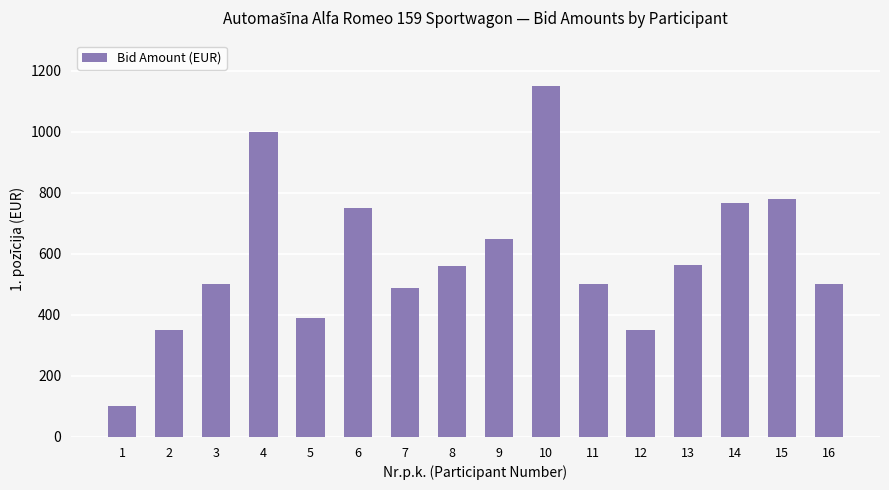

Between 4 and 5, which is larger?

4